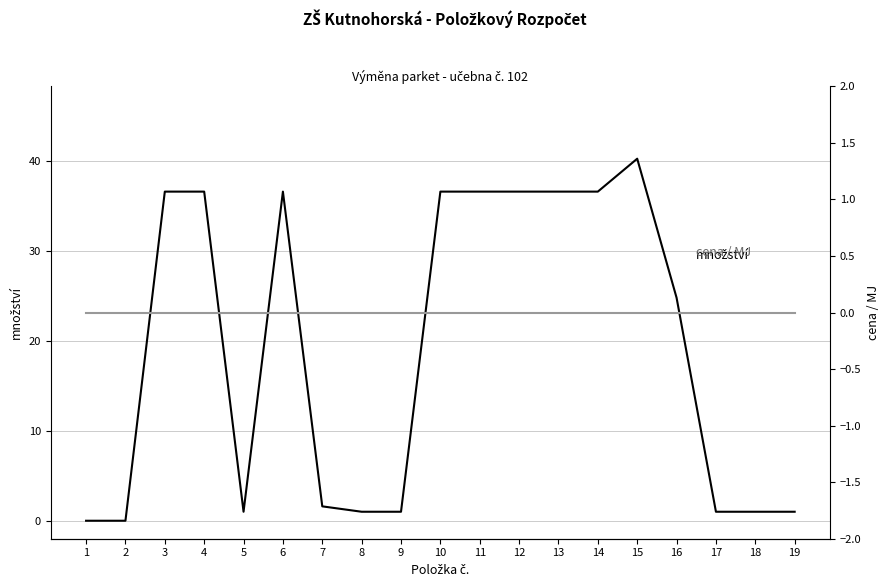

Which series changed the most between 1 and 3?

množství